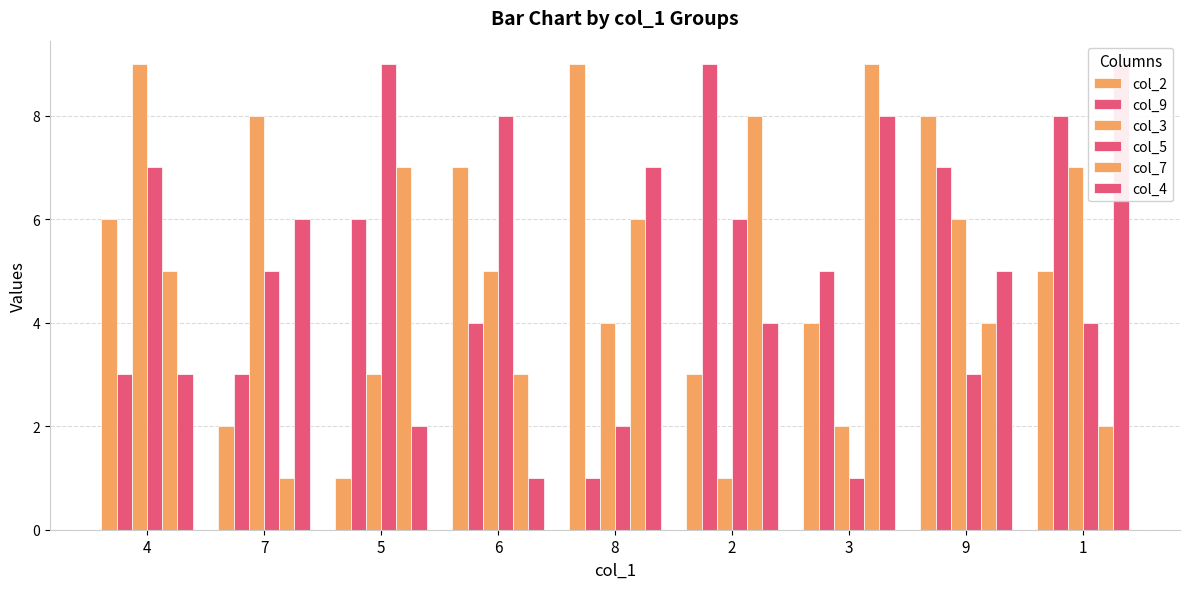

Rank the series at 9 from highest to lowest value.

col_2, col_9, col_3, col_4, col_7, col_5